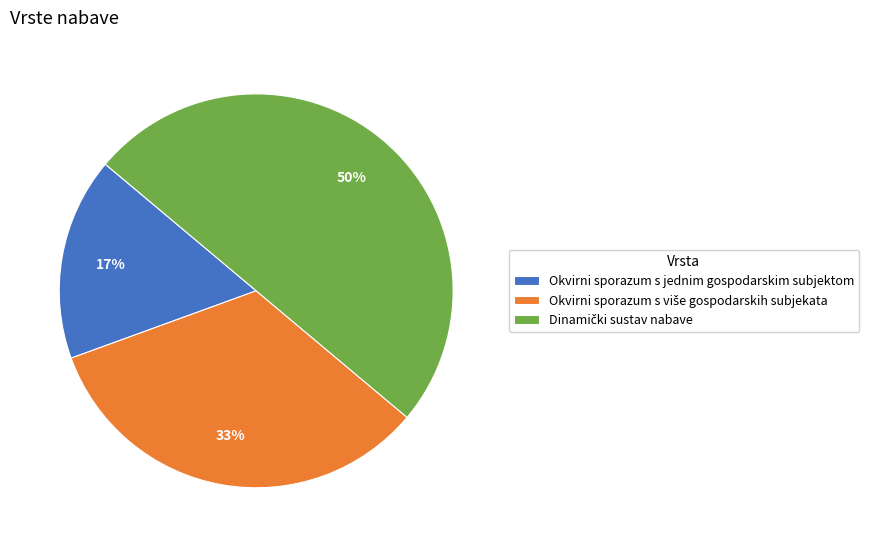

Which category has the smallest portion of the pie?

Okvirni sporazum s jednim gospodarskim subjektom